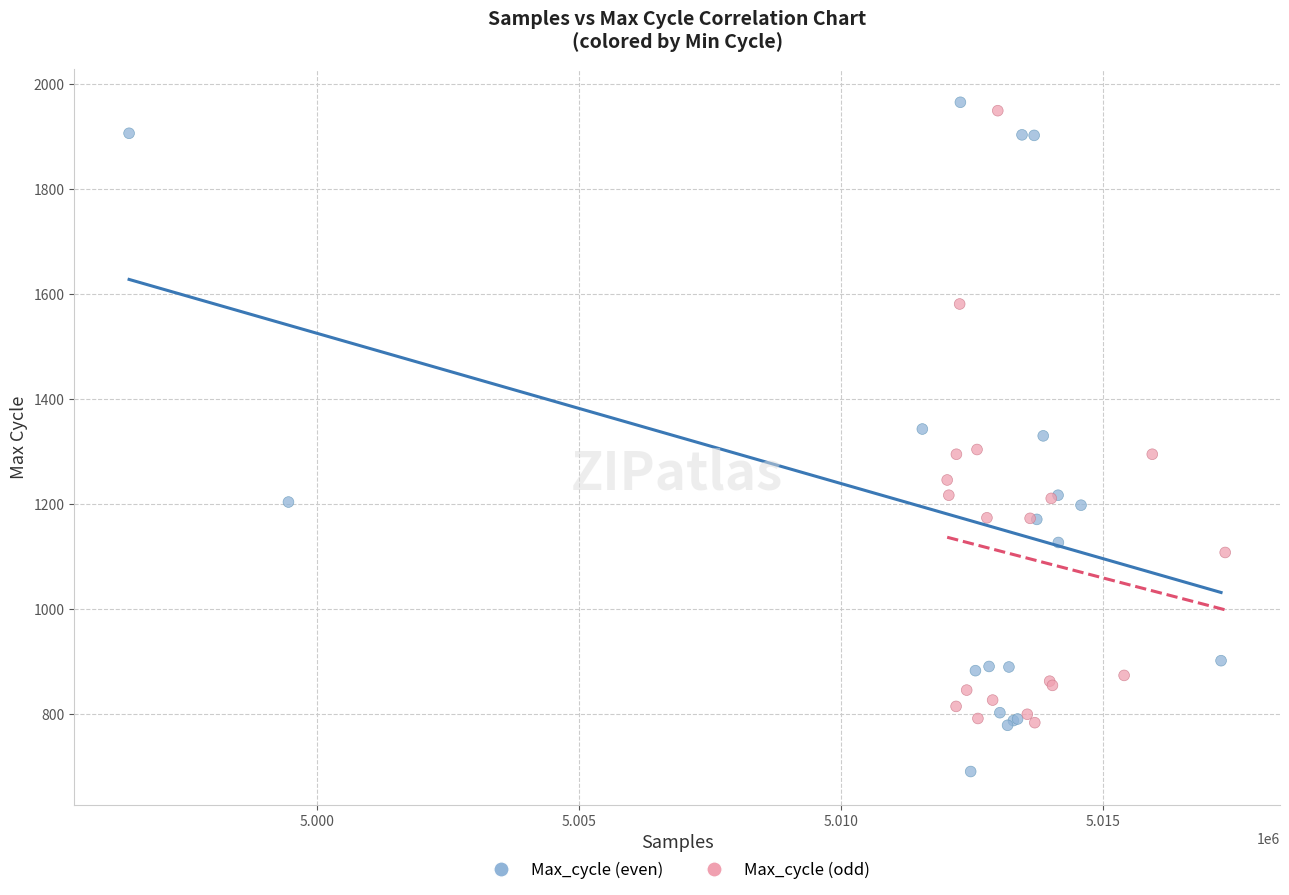

Which series has the widest spread of Y values?

Max_cycle (even)